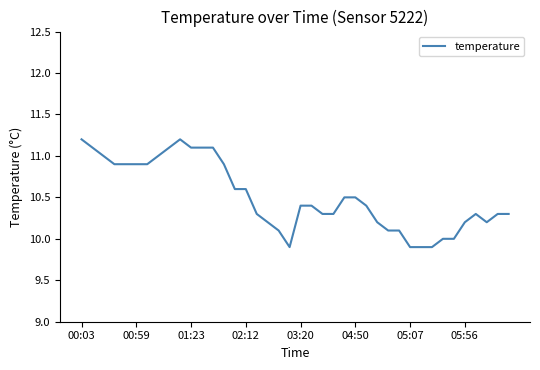

What is the difference between the maximum and minimum values?

1.3